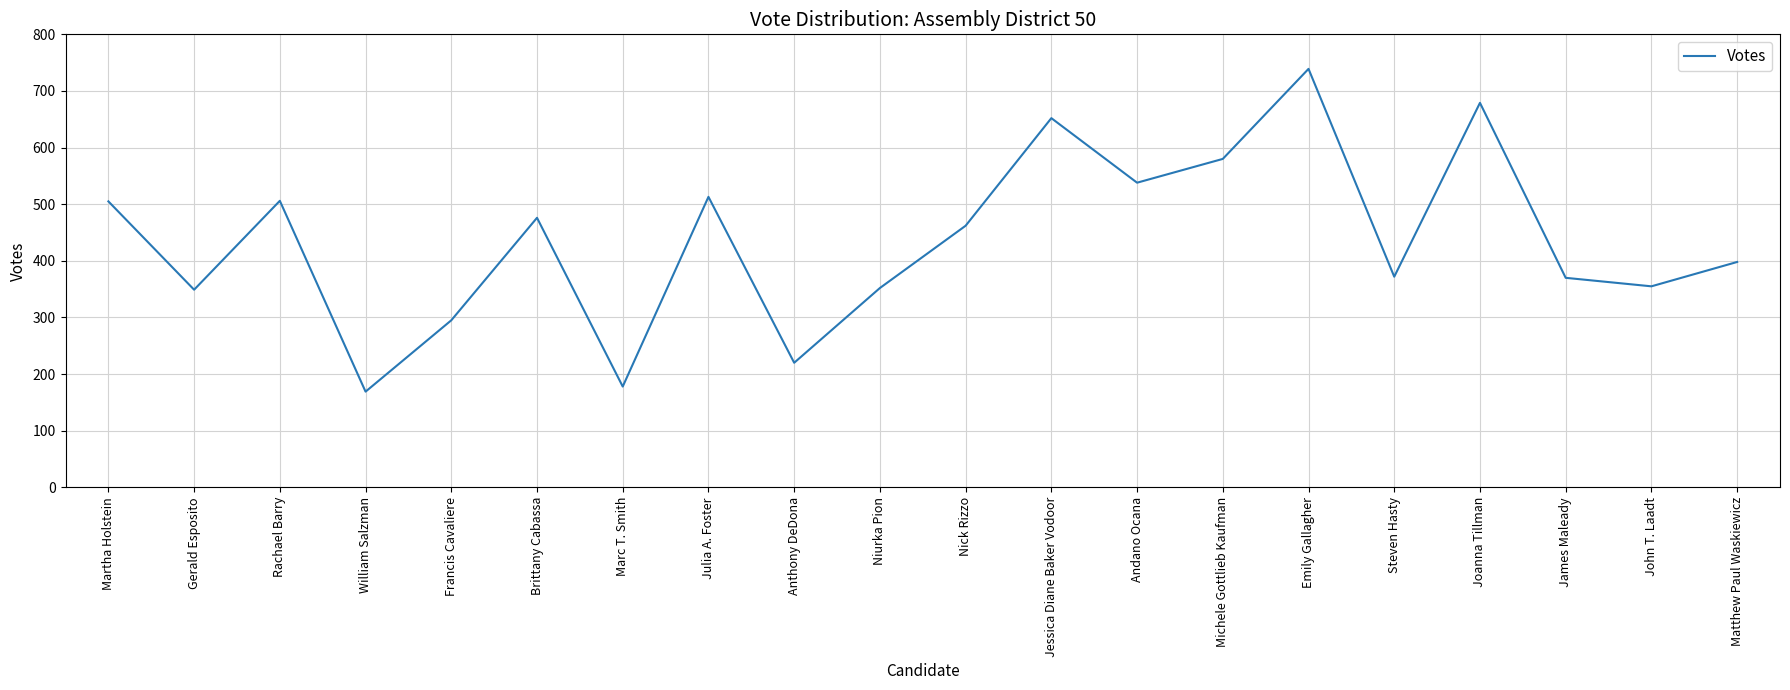

Is it true that the value at Rachael Barry is 506?

True